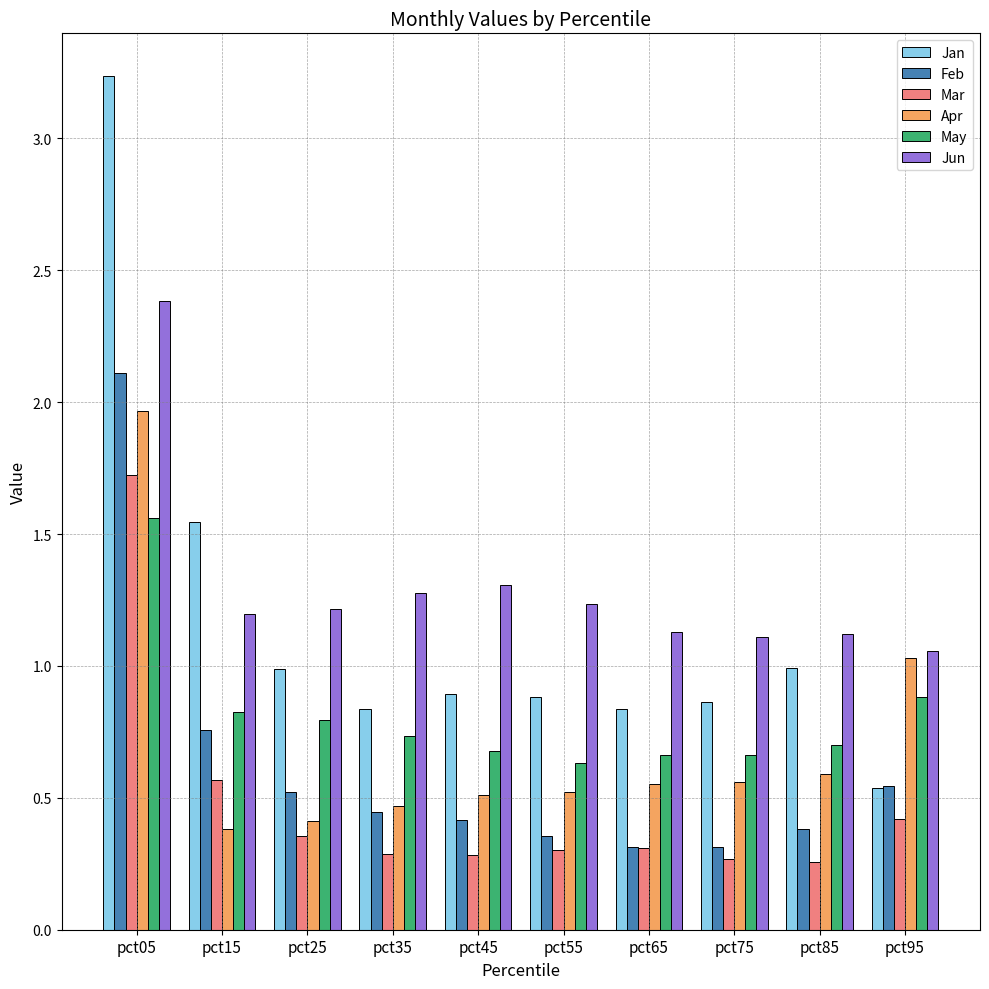

Rank the series by their maximum value, from lowest to highest.

May, Mar, Apr, Feb, Jun, Jan